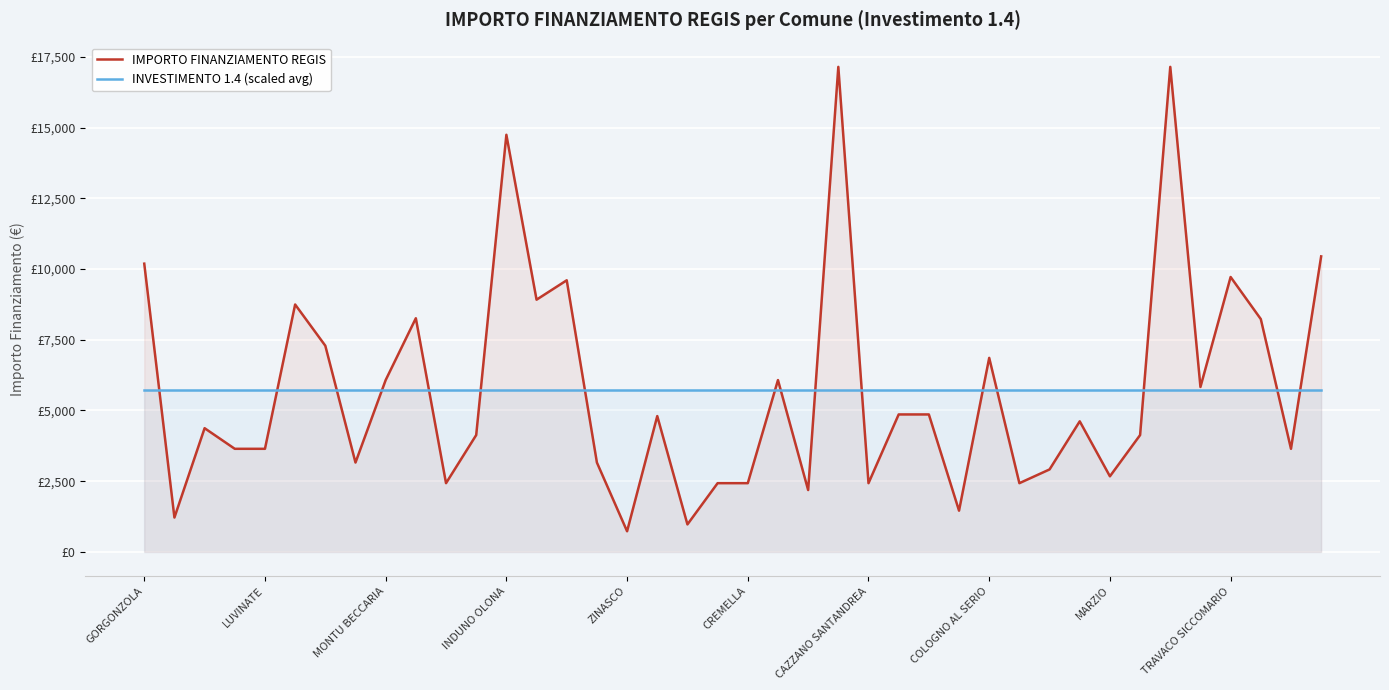

Does the chart display data point markers on the line(s)?

No